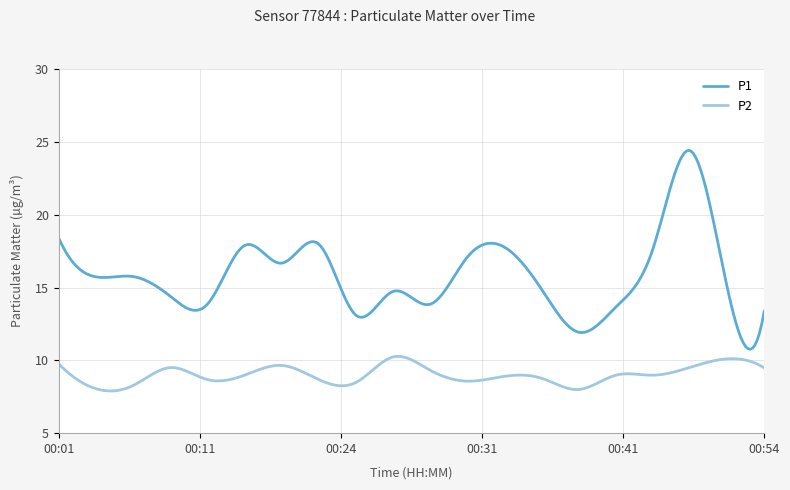

Which series has the largest total across all categories?

P1